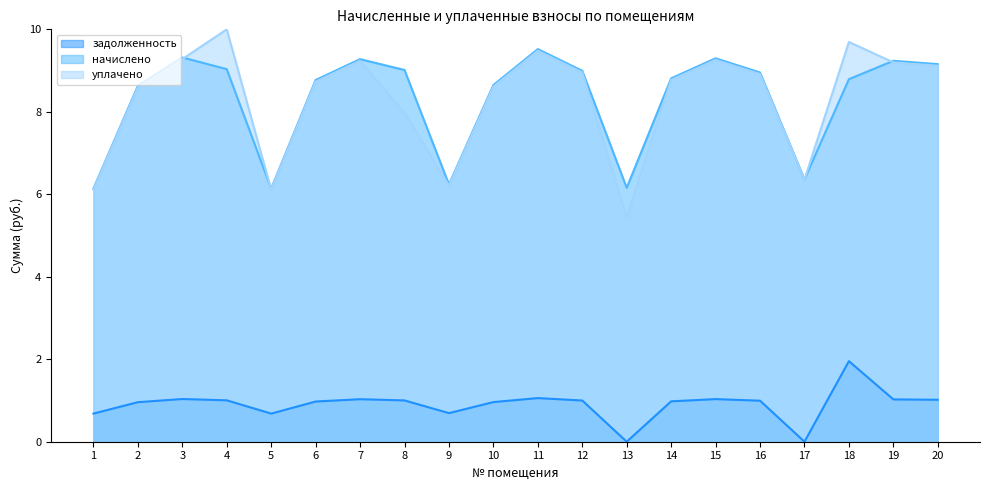

How many values in задолженность are above zero?

18